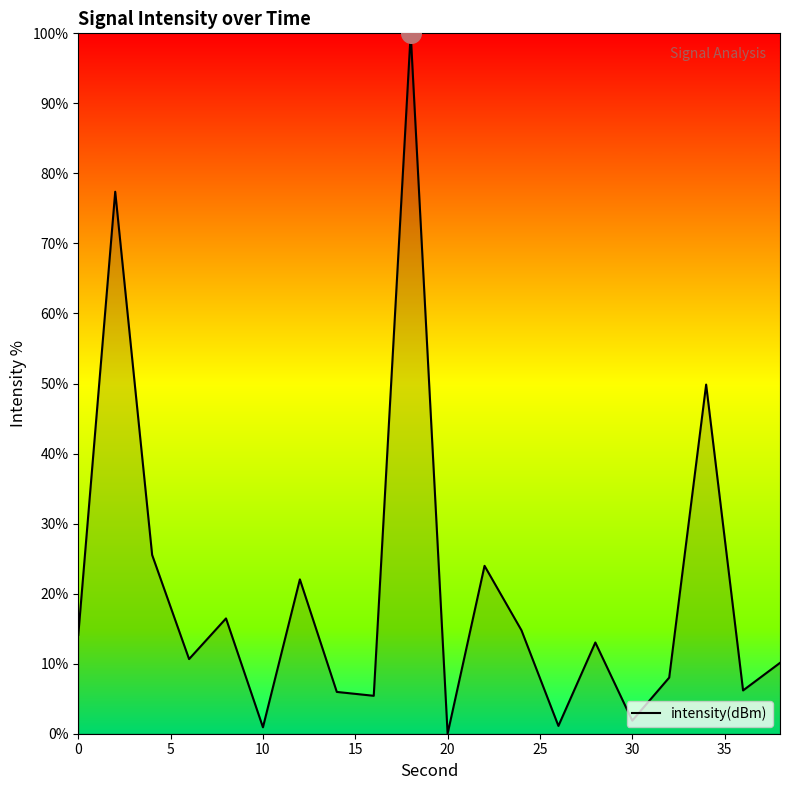

What is the difference between the maximum and minimum values?

100.0